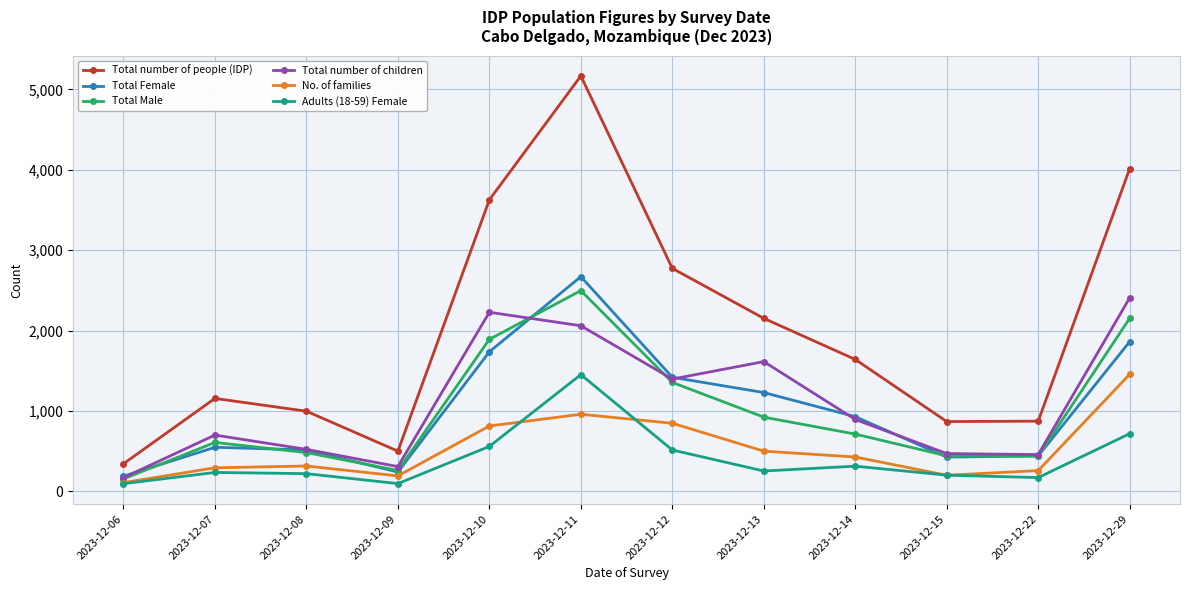

True or false: No. of families and Total Female intersect in this chart.

False